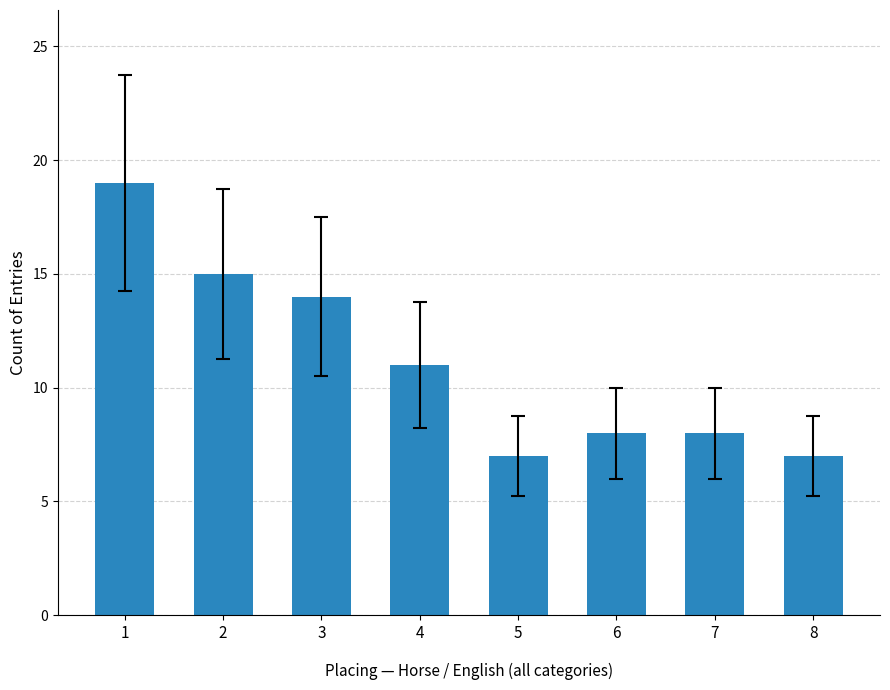

Between 6 and 3, which is larger?

3